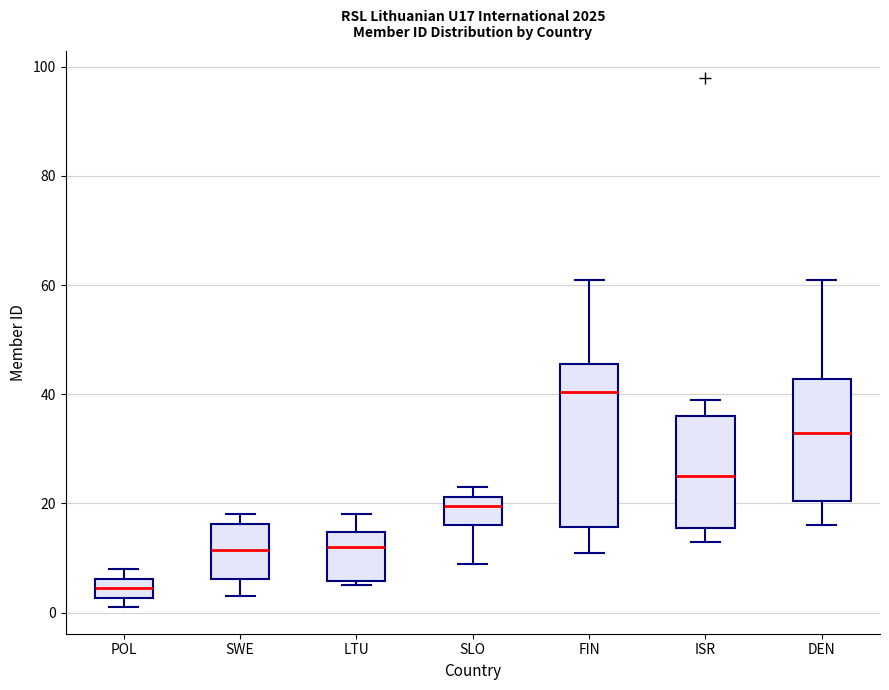

Where is the lower edge of the box for POL on the y-axis? The values are not printed on the chart, so give them approximately, as read against the axis.

2